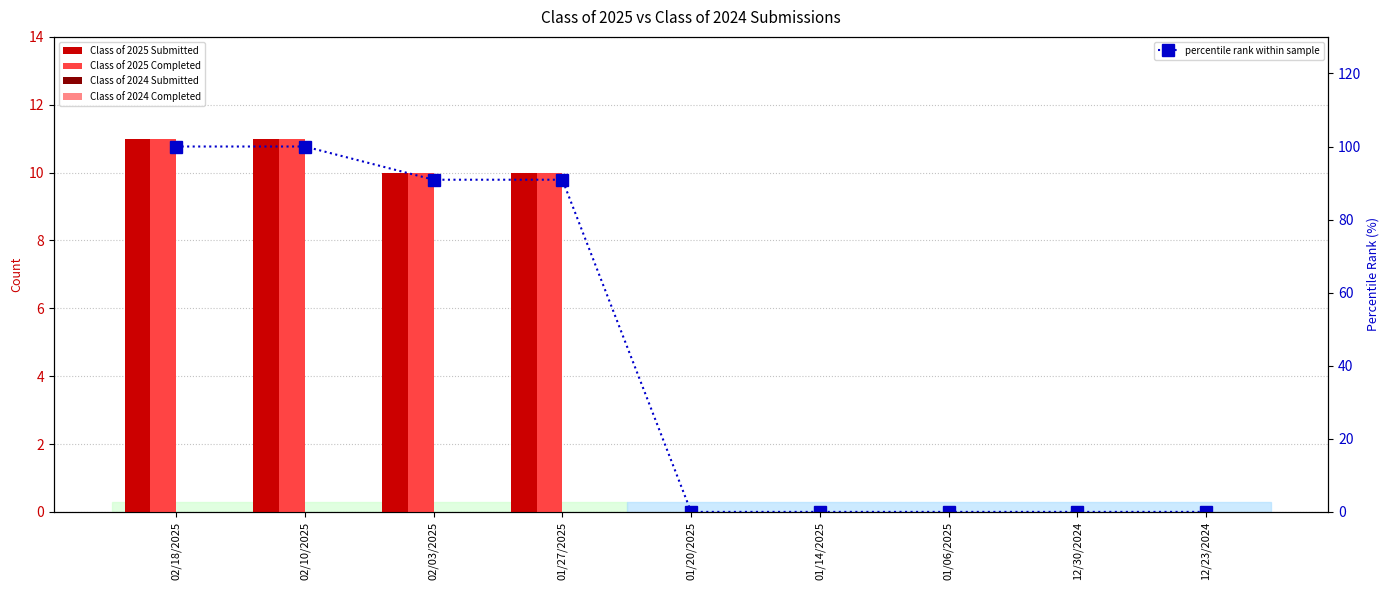

Which series has the widest spread of values?

percentile rank within sample